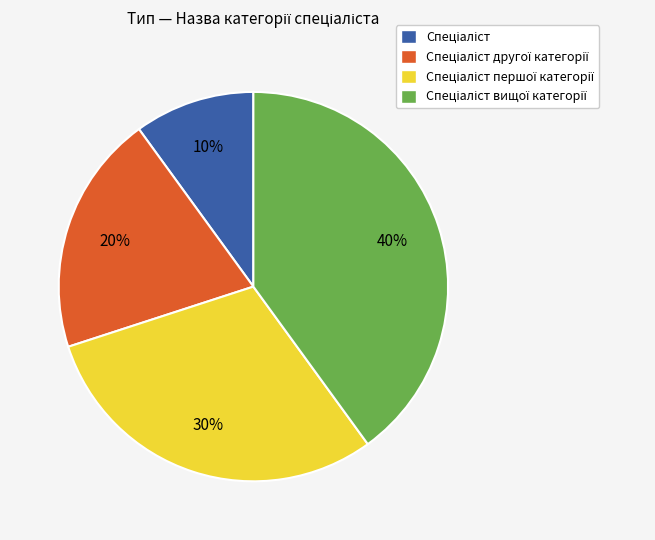

Does any single category account for the majority?

No